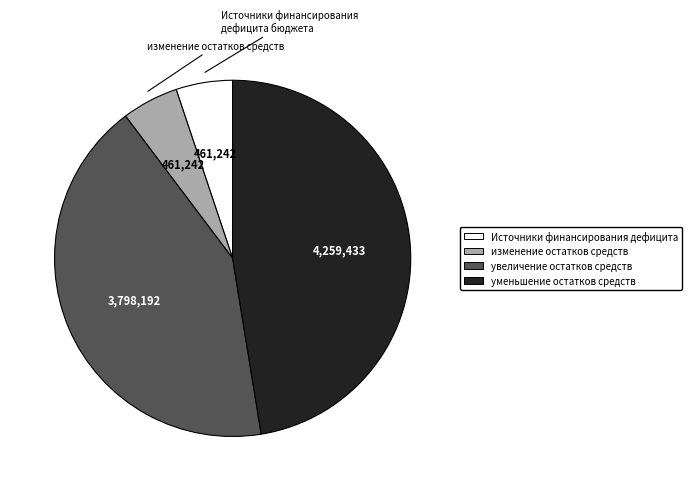

Does any single category account for the majority?

No